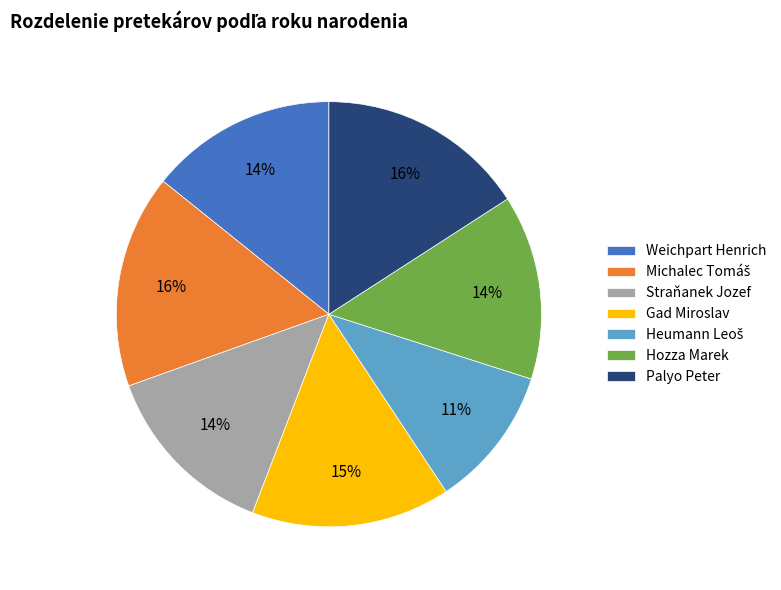

Count the number of slices in the pie.

7